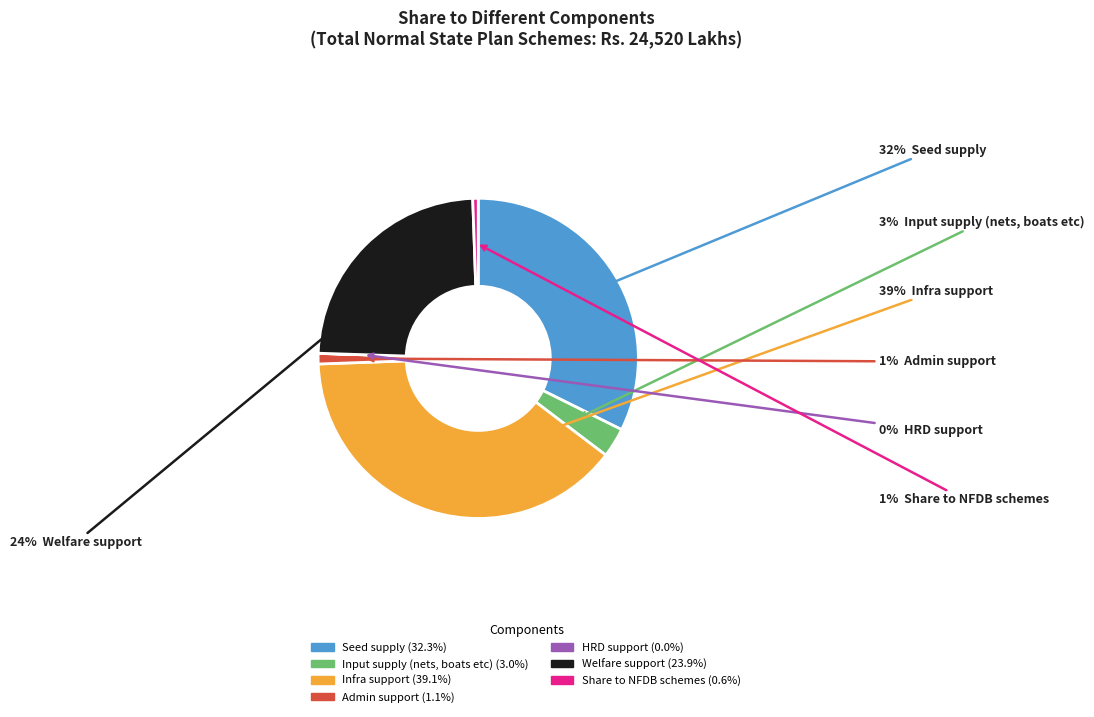

Is the sum of Seed supply and Input supply (nets, boats etc) greater than half?

No